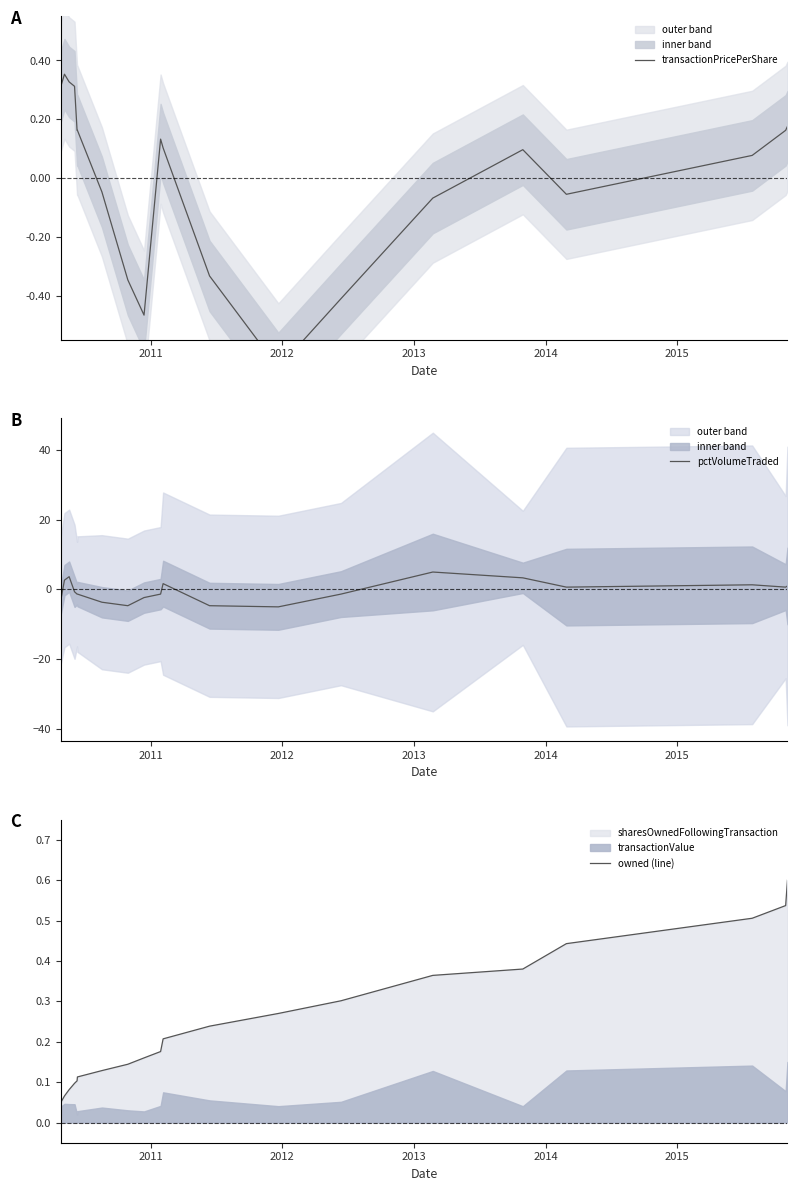

List the series in order of their peak value, highest first.

pctVolumeTraded, owned (line), transactionPricePerShare